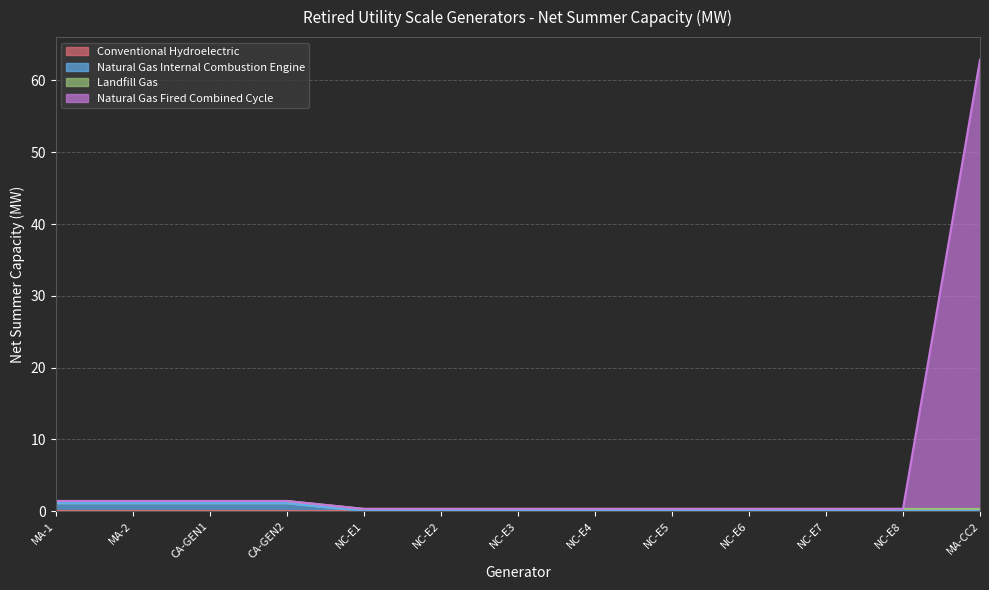

What is the difference between the second highest and second lowest values in the Natural Gas Internal Combustion Engine series?

1.1